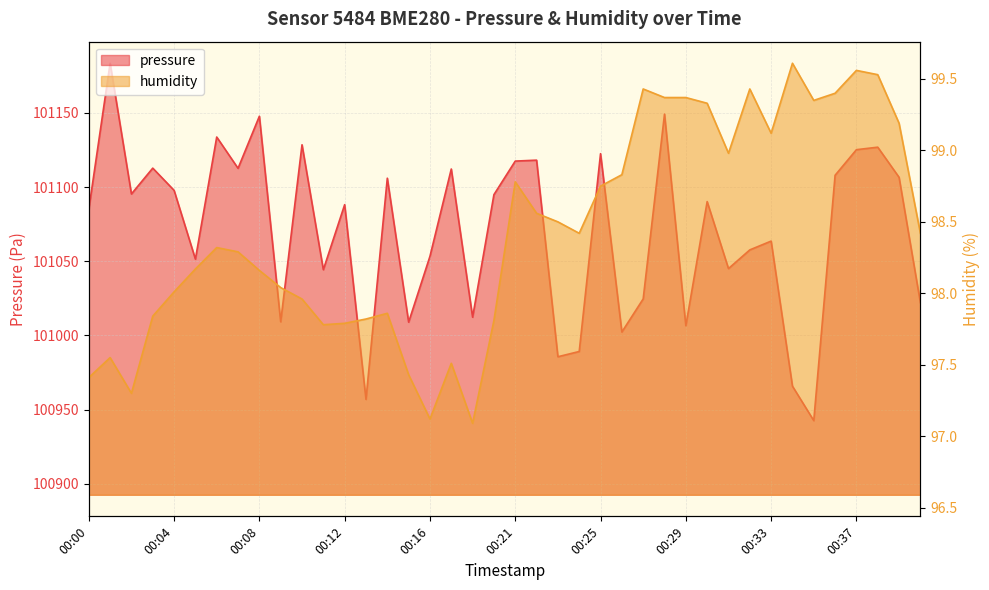

The humidity series shows 43.9 at 00:38. True or false?

False